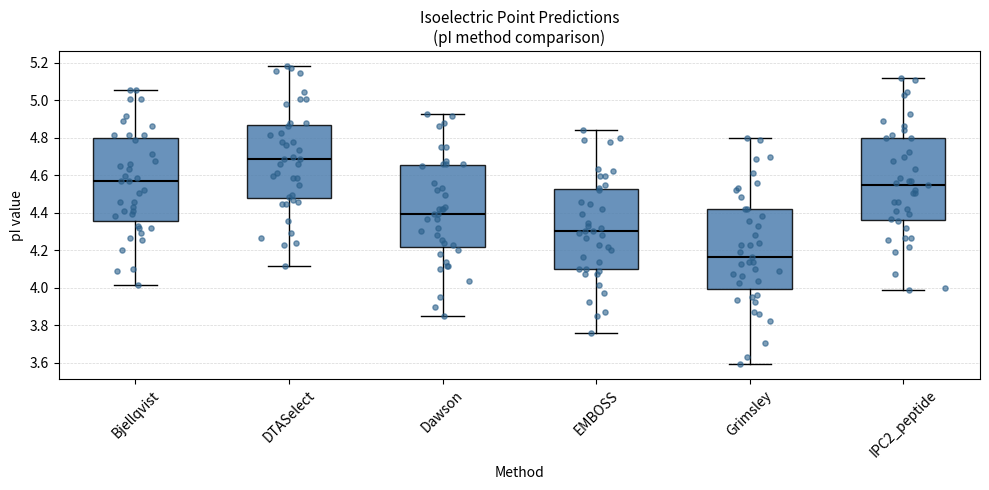

Which box's median line is the lowest?

Grimsley